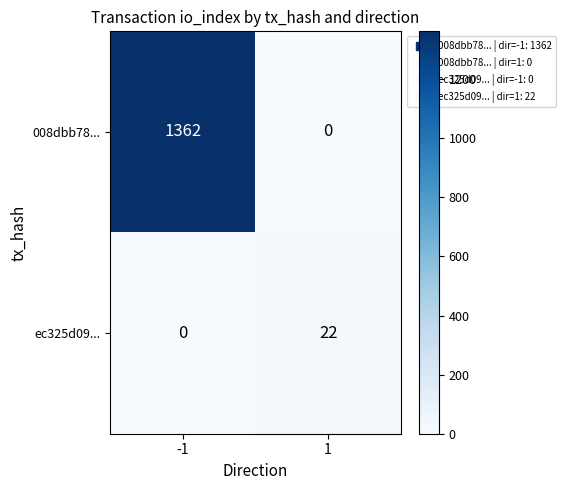

Which series has the largest range (max minus min)?

008dbb78...